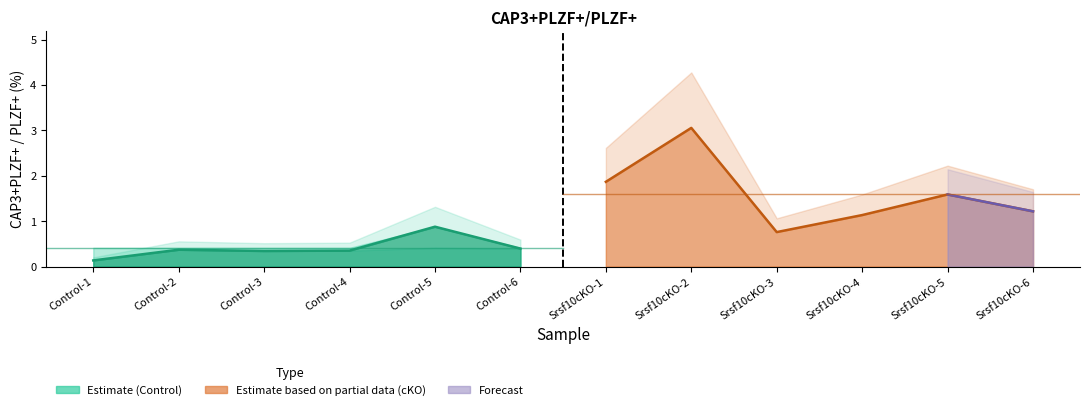

True or false: Control_upper has more than 1 points higher than both neighbors.

False